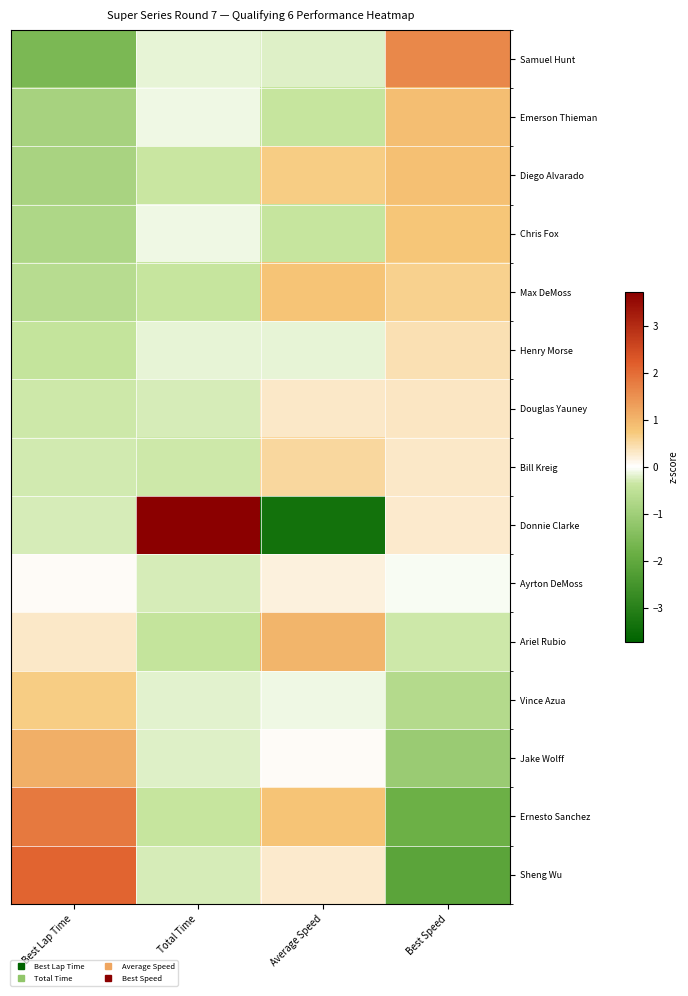

Rank the series by their maximum value, from lowest to highest.

Ayrton DeMoss, Douglas Yauney, Henry Morse, Bill Kreig, Vince Azua, Chris Fox, Max DeMoss, Diego Alvarado, Emerson Thieman, Ariel Rubio, Jake Wolff, Samuel Hunt, Ernesto Sanchez, Sheng Wu, Donnie Clarke